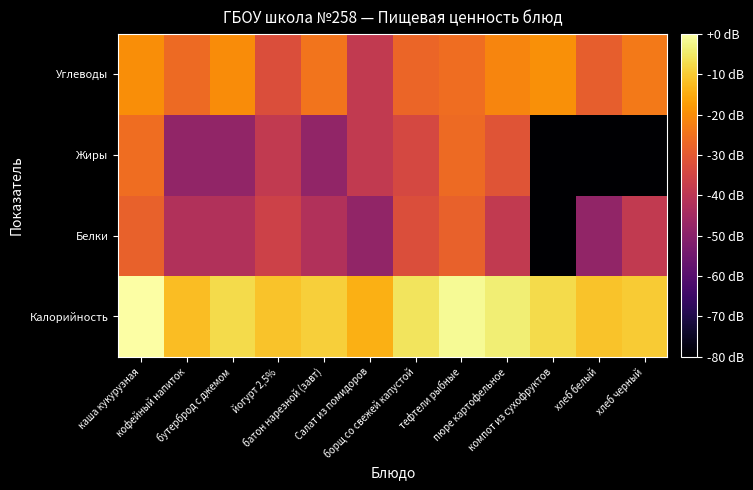

Reading left to right, extract all data points from this chart.

Калорийность: каша кукурузная=0.0	кофейный напиток=-12.0	бутерброд с джемом=-7.4	йогурт 2,5%=-11.1	батон нарезной (завт)=-9.2	Салат из помидоров=-14.2	борщ со свежей капустой=-5.7	тефтели рыбные=-1.5	пюре картофельное=-3.9	компот из сухофруктов=-7.3	хлеб белый=-11.2	хлеб черный=-9.9
Белки: каша кукурузная=-28.1	кофейный напиток=-42.1	бутерброд с джемом=-42.1	йогурт 2,5%=-36.1	батон нарезной (завт)=-42.1	Салат из помидоров=-48.1	борщ со свежей капустой=-32.6	тефтели рыбные=-28.1	пюре картофельное=-38.6	компот из сухофруктов=-120.0	хлеб белый=-48.1	хлеб черный=-38.6
Жиры: каша кукурузная=-25.9	кофейный напиток=-48.1	бутерброд с джемом=-48.1	йогурт 2,5%=-38.6	батон нарезной (завт)=-48.1	Салат из помидоров=-38.6	борщ со свежей капустой=-34.2	тефтели рыбные=-26.5	пюре картофельное=-31.2	компот из сухофруктов=-120.0	хлеб белый=-120.0	хлеб черный=-120.0
Углеводы: каша кукурузная=-19.8	кофейный напиток=-26.5	бутерброд с джемом=-20.2	йогурт 2,5%=-32.6	батон нарезной (завт)=-24.6	Салат из помидоров=-38.6	борщ со свежей капустой=-27.3	тефтели рыбные=-25.9	пюре картофельное=-21.3	компот из сухофруктов=-19.5	хлеб белый=-29.0	хлеб черный=-23.5